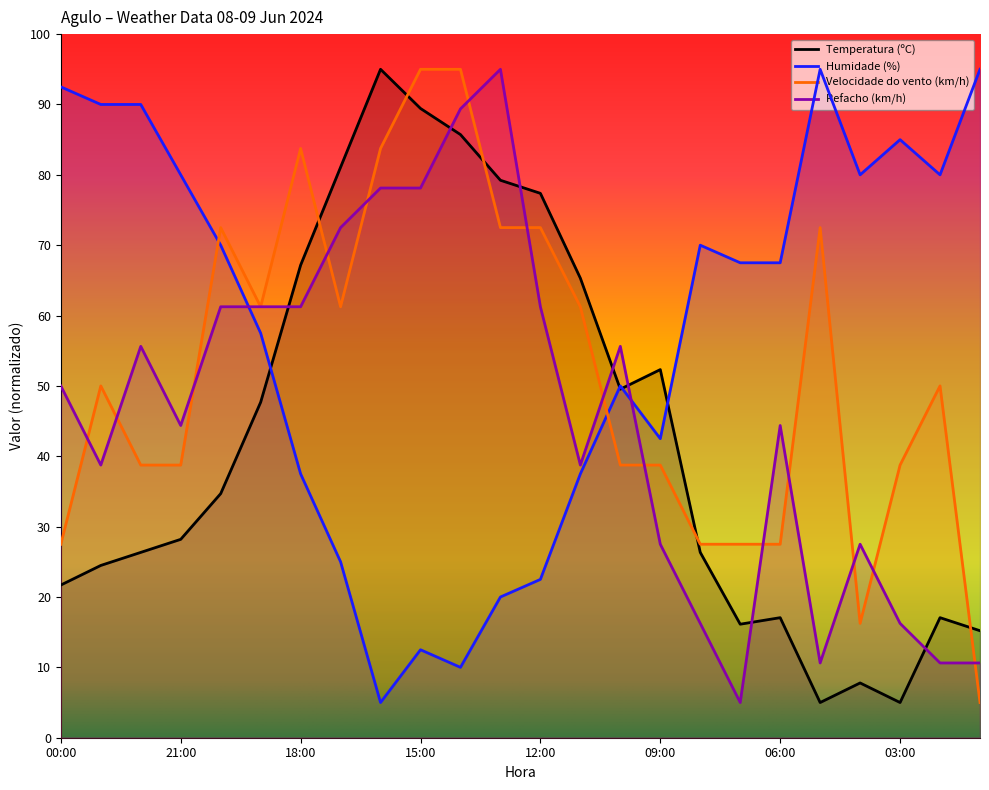

Is the value of Temperatura (ºC) at 17:00 greater than the value of Refacho (km/h) at 12:00?

Yes